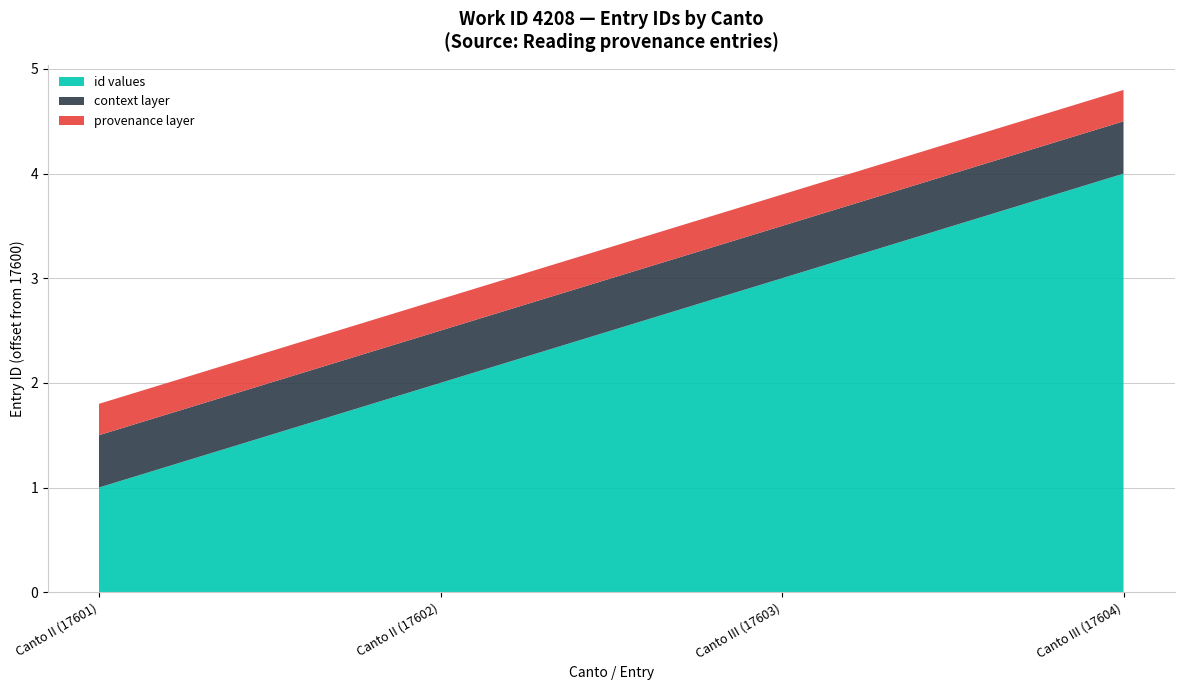

Count the values in the range 17602 to 17604.

3